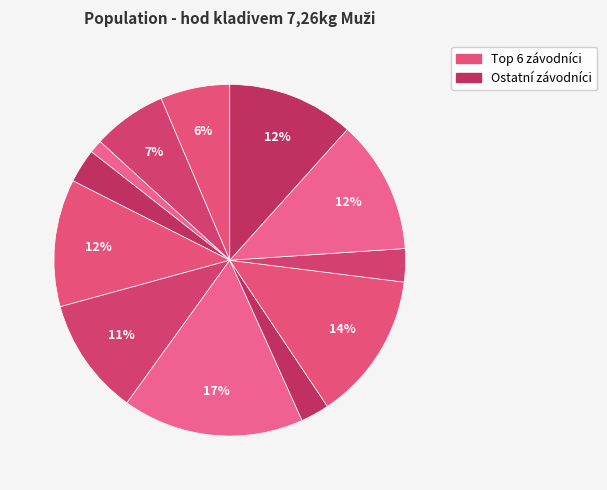

Rank the categories by value from highest to lowest.

Trnka Jan, Sochůrek Luboš, Exner Jan, Pohůnek Miroslav, Pohl Aleš, Císař Jakub, Houska Jan, Prášil Ladislav, Tomek Ondřej, Kliner Jiří, Kincl Daniel, Čížek Erik